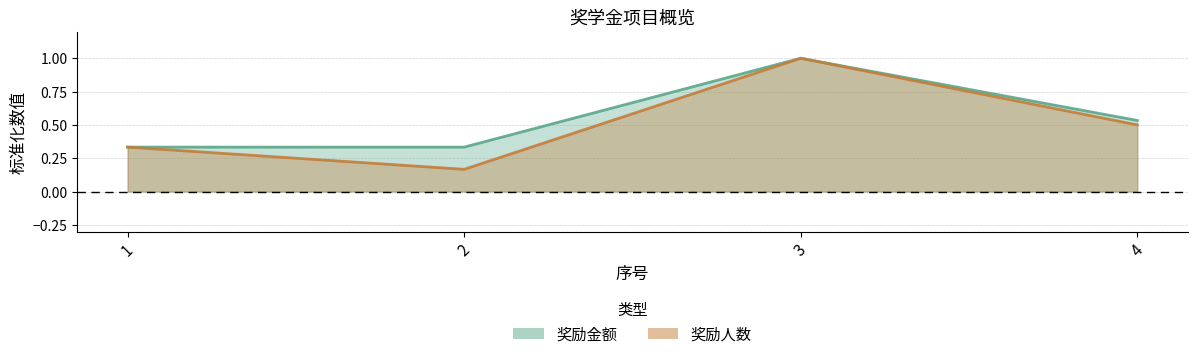

Between 2 and 1, which is larger?

2